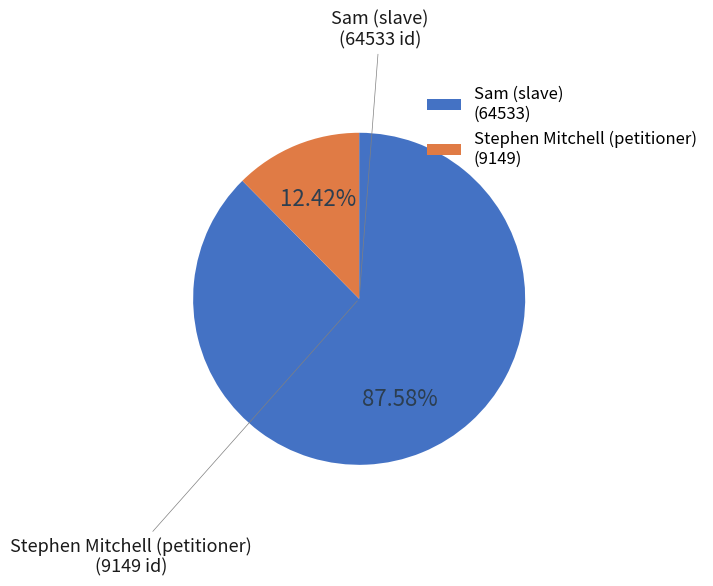

What is the smallest slice in the pie chart?

Stephen Mitchell (petitioner)